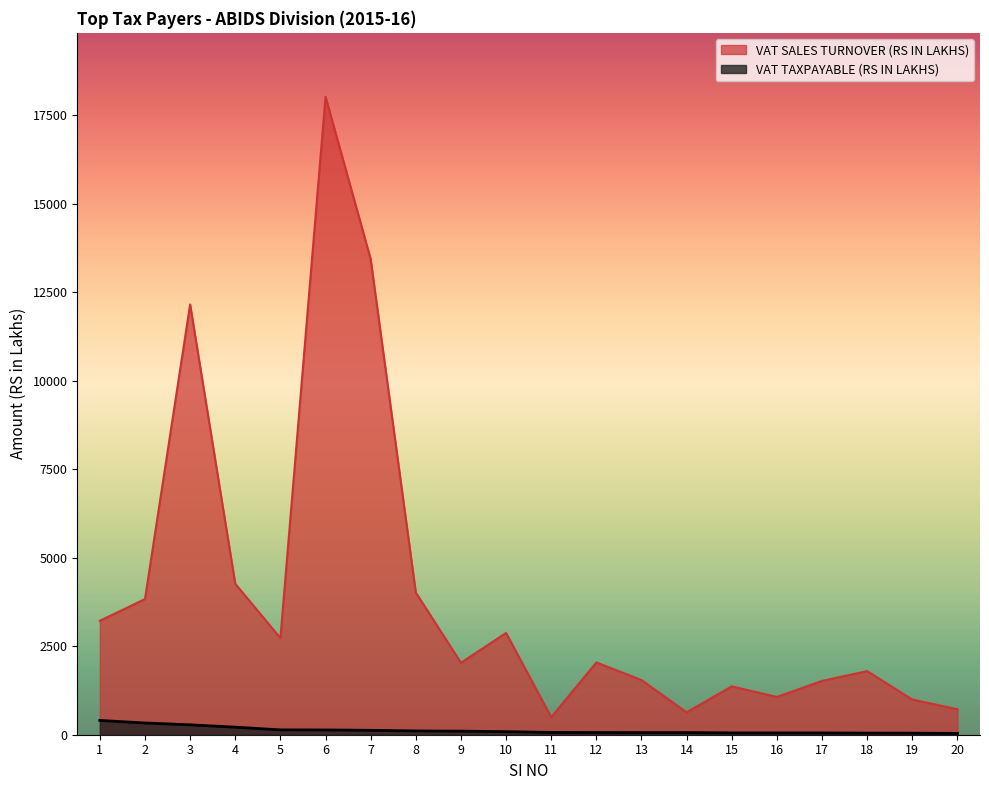

At which label does VAT TAXPAYABLE (RS IN LAKHS) reach its peak?

1